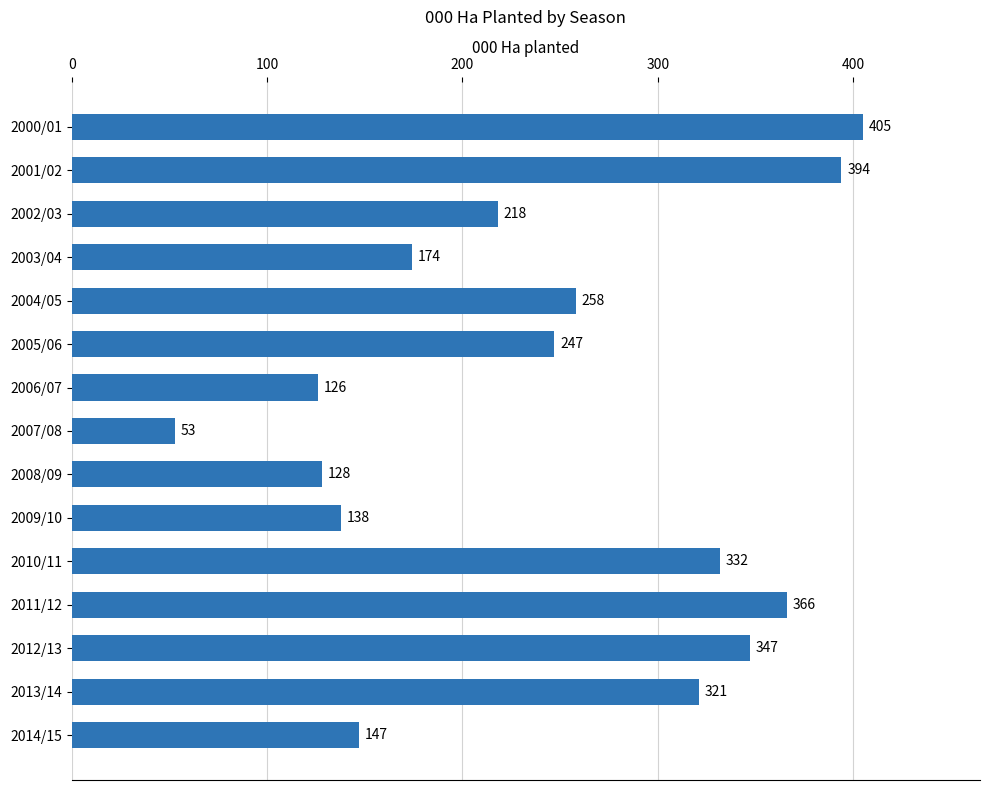

What is the difference between the second highest and second lowest values?

268